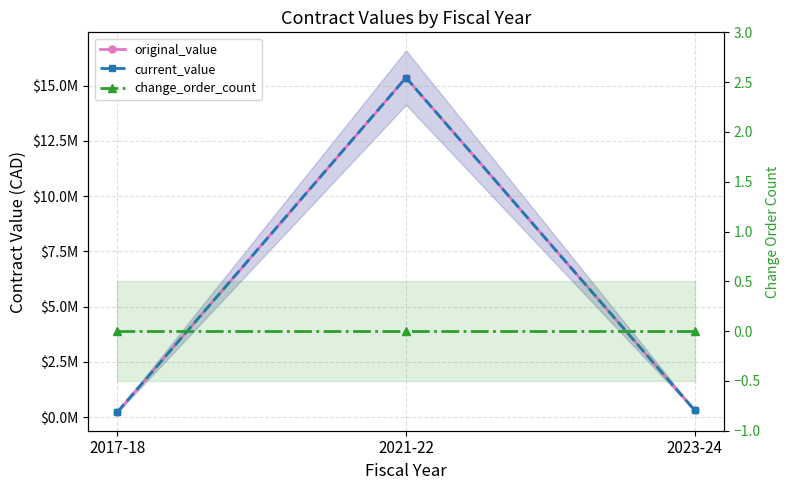

Which series changed the most between 2021-22 and 2023-24?

original_value